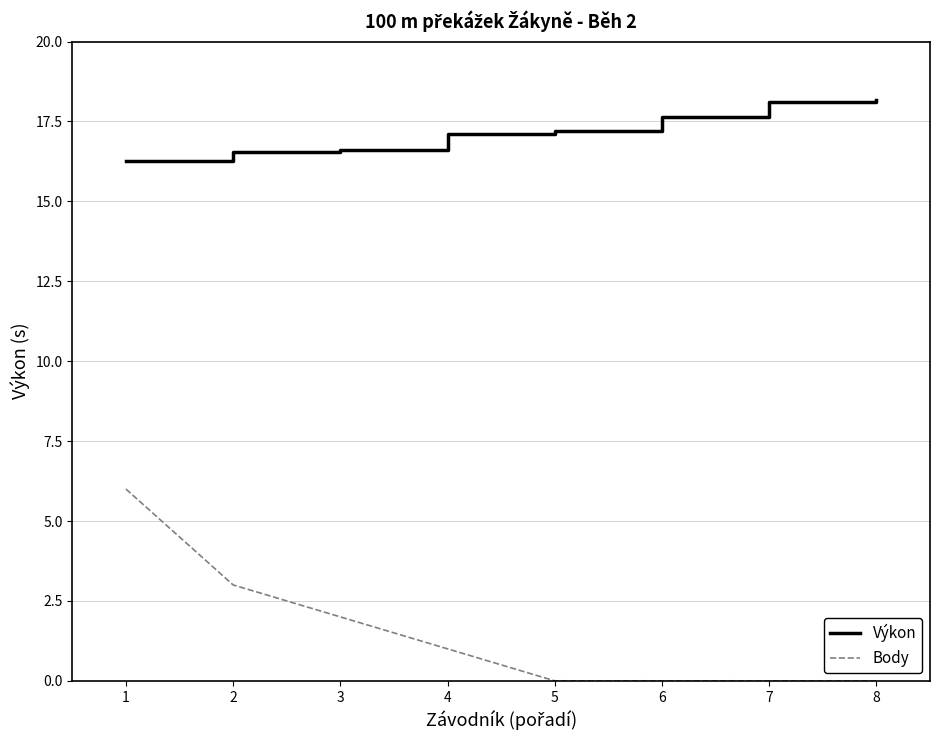

How many values in the Body series are below 1?

4